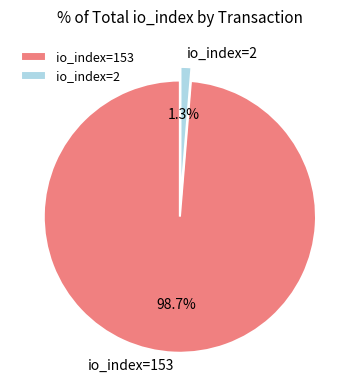

How many slices are in this pie chart?

2